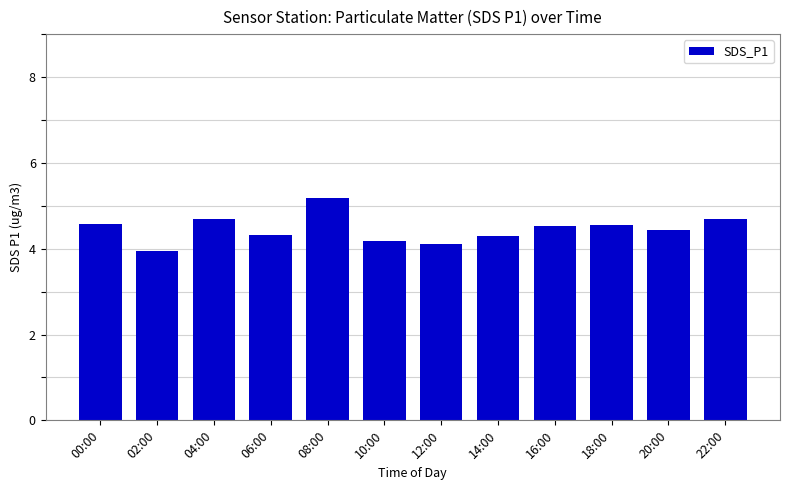

What is the greatest value displayed?

5.2